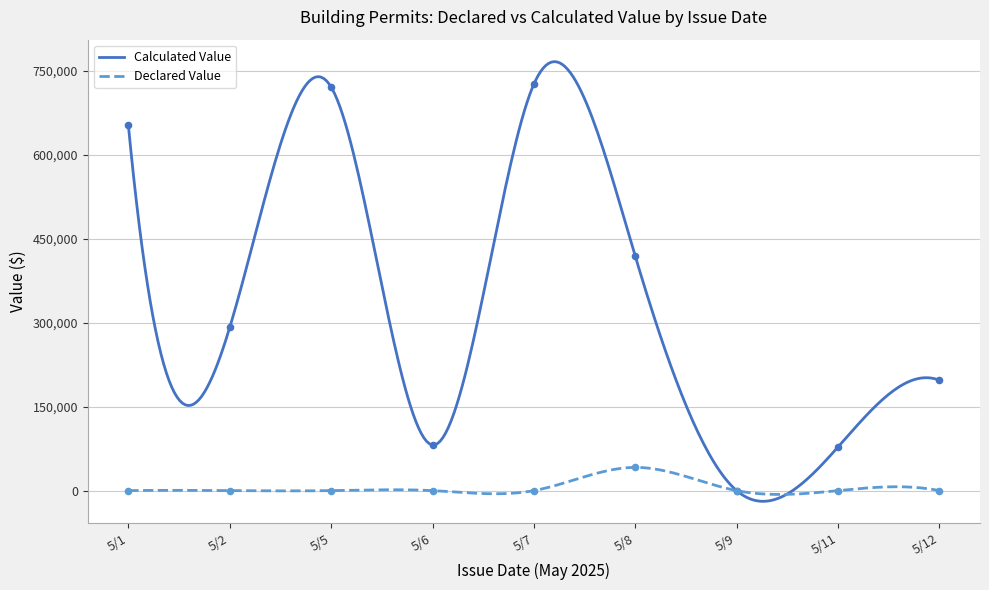

Which series has the largest Y range (max minus min)?

Calculated Value